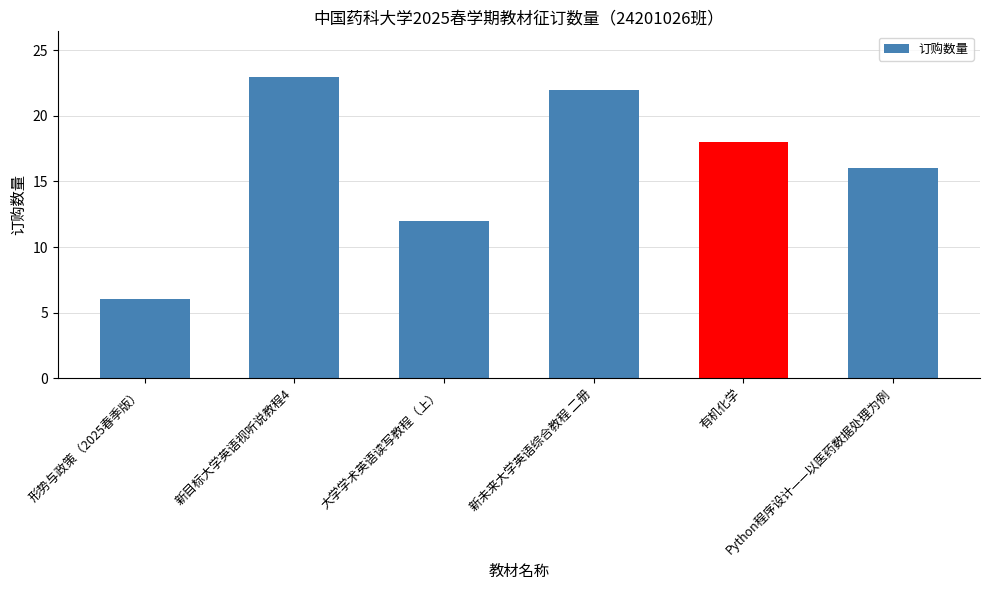

Reading right to left, transcribe all the data shown in this chart.

16	18	22	12	23	6